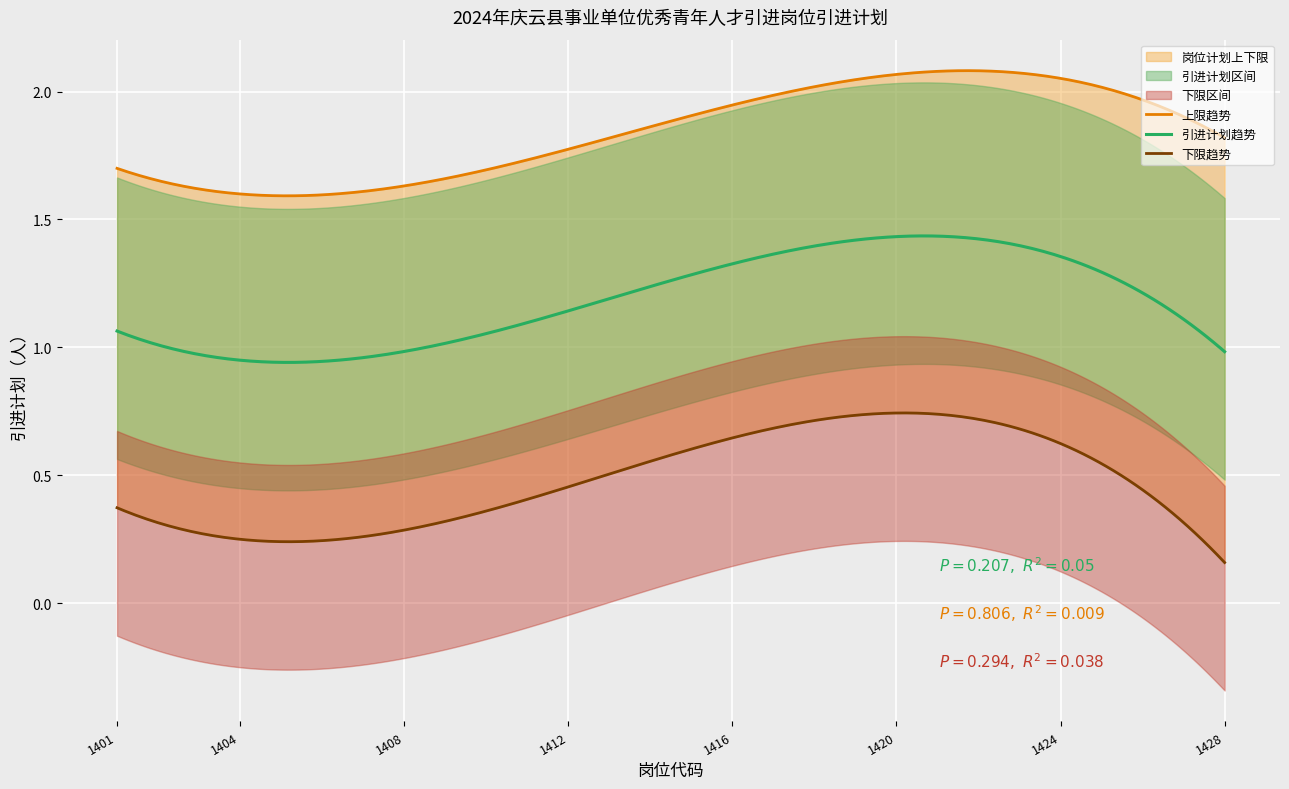

What is the total value across all series at 1406?

2.9